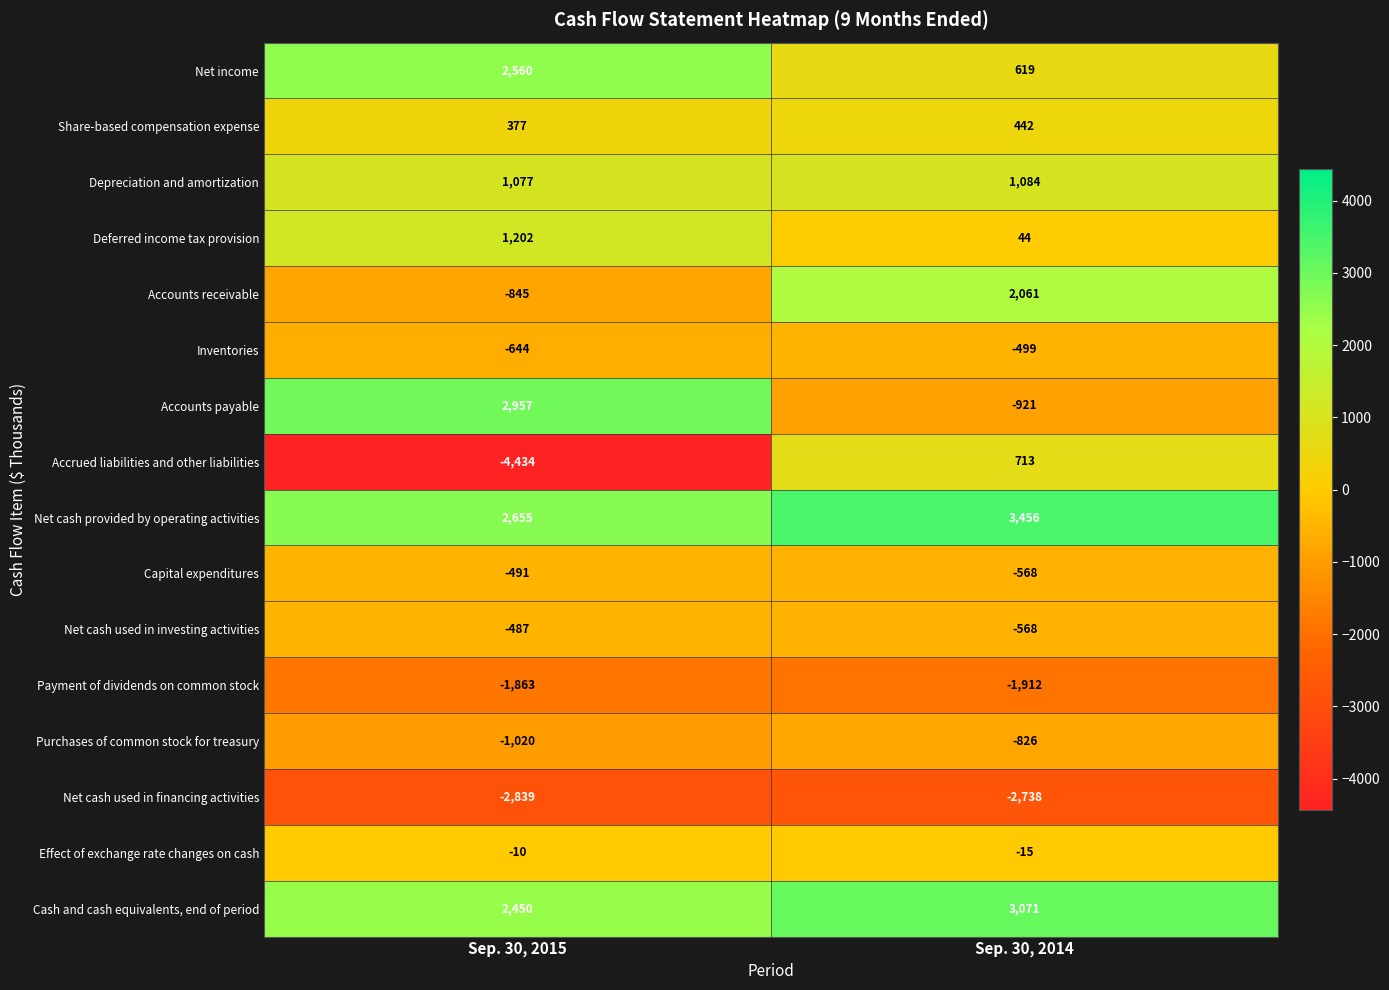

Rank the series at Sep. 30, 2015 from highest to lowest value.

Accounts payable, Net cash provided by operating activities, Net income, Cash and cash equivalents, end of period, Deferred income tax provision, Depreciation and amortization, Share-based compensation expense, Effect of exchange rate changes on cash, Net cash used in investing activities, Capital expenditures, Inventories, Accounts receivable, Purchases of common stock for treasury, Payment of dividends on common stock, Net cash used in financing activities, Accrued liabilities and other liabilities